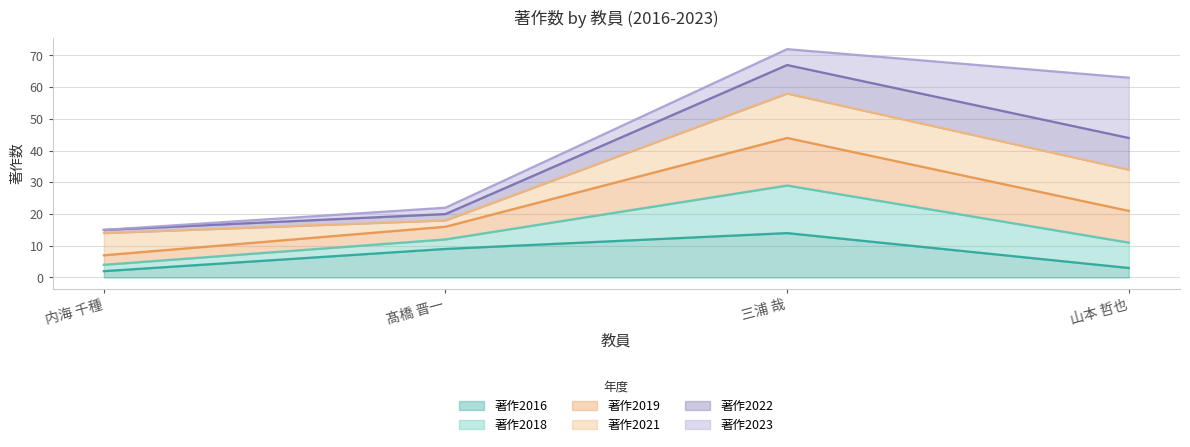

The 著作2016 series shows 1 at 内海 千種. True or false?

False